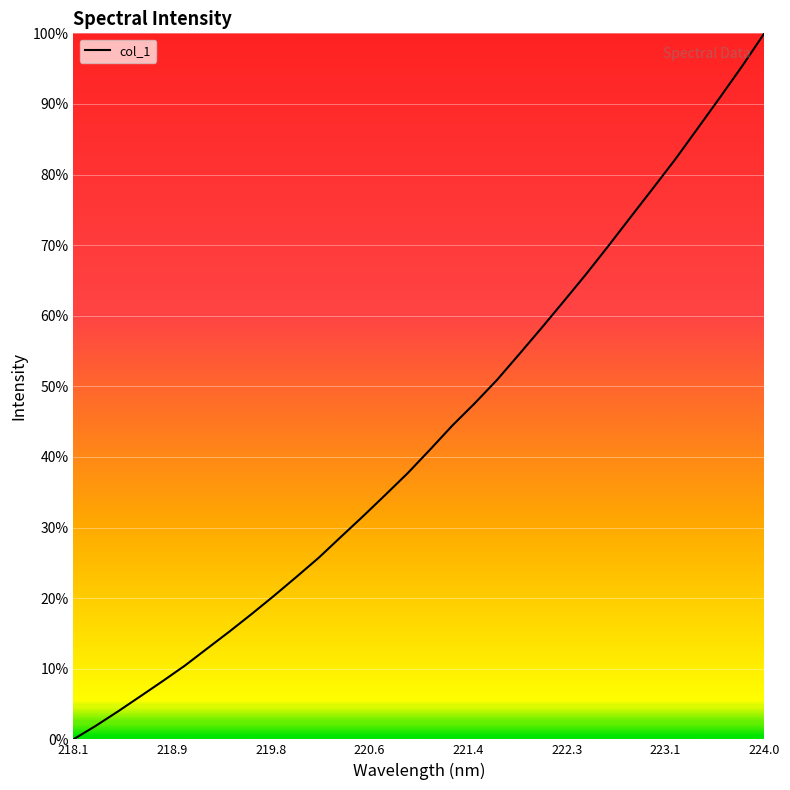

What is the difference between the maximum and minimum values?

100.0